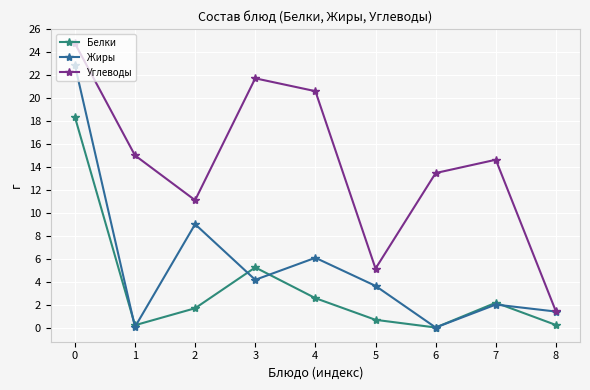

At how many categories does at least one series exceed 9?

7